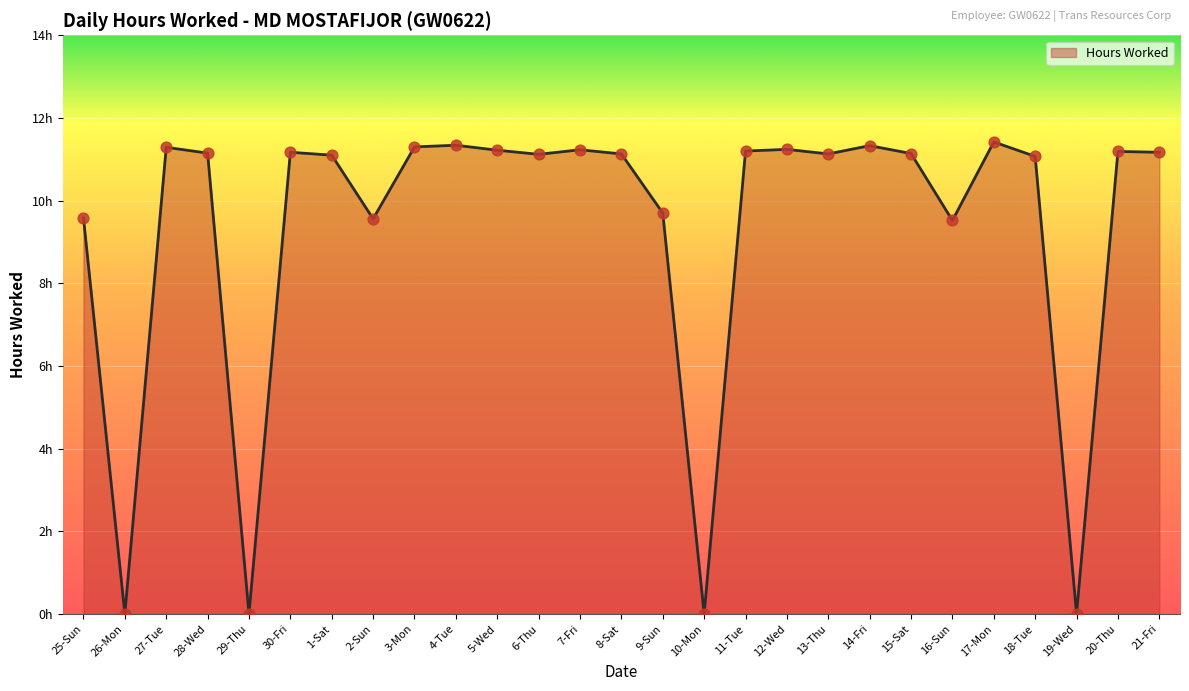

What is the ratio of the value at 8-Sat to the value at 1-Sat?

1.0